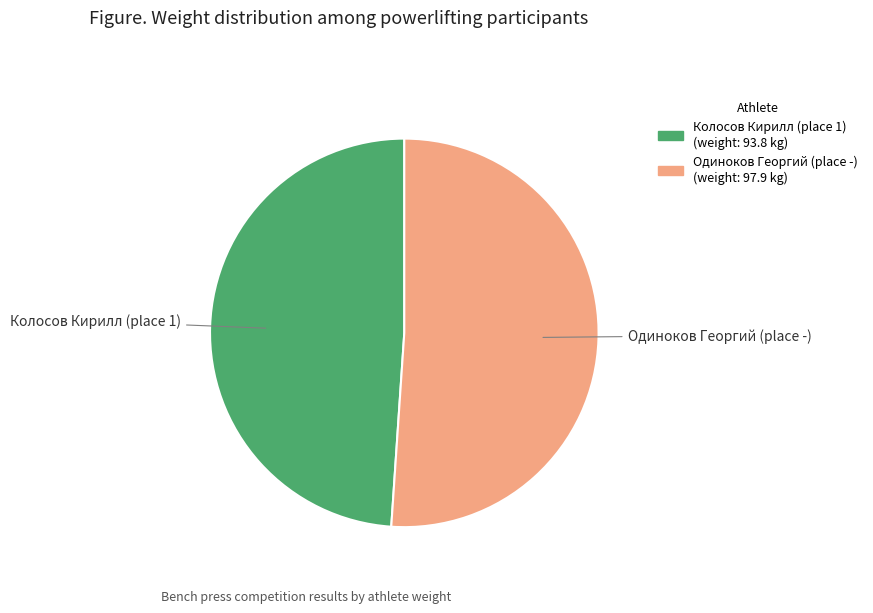

Which has a higher value, Одиноков Георгий (place -) or Колосов Кирилл (place 1)?

Одиноков Георгий (place -)